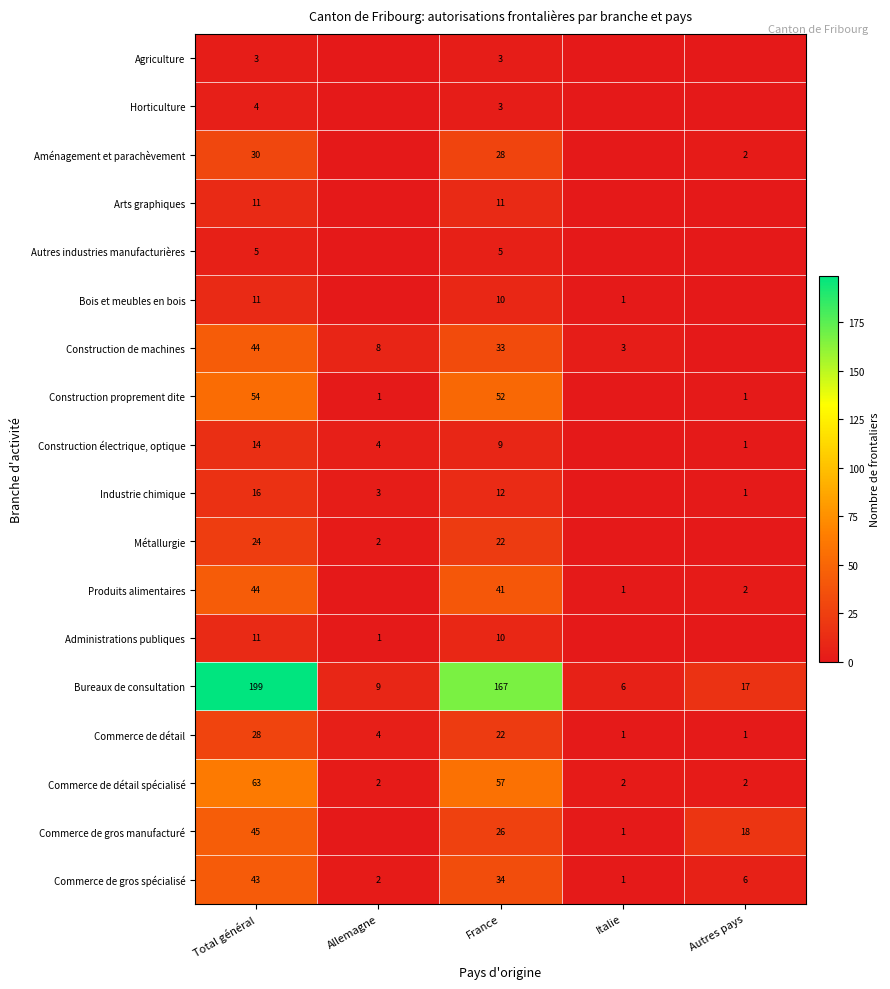

Between Total général and France, which series saw the biggest shift?

Bureaux de consultation